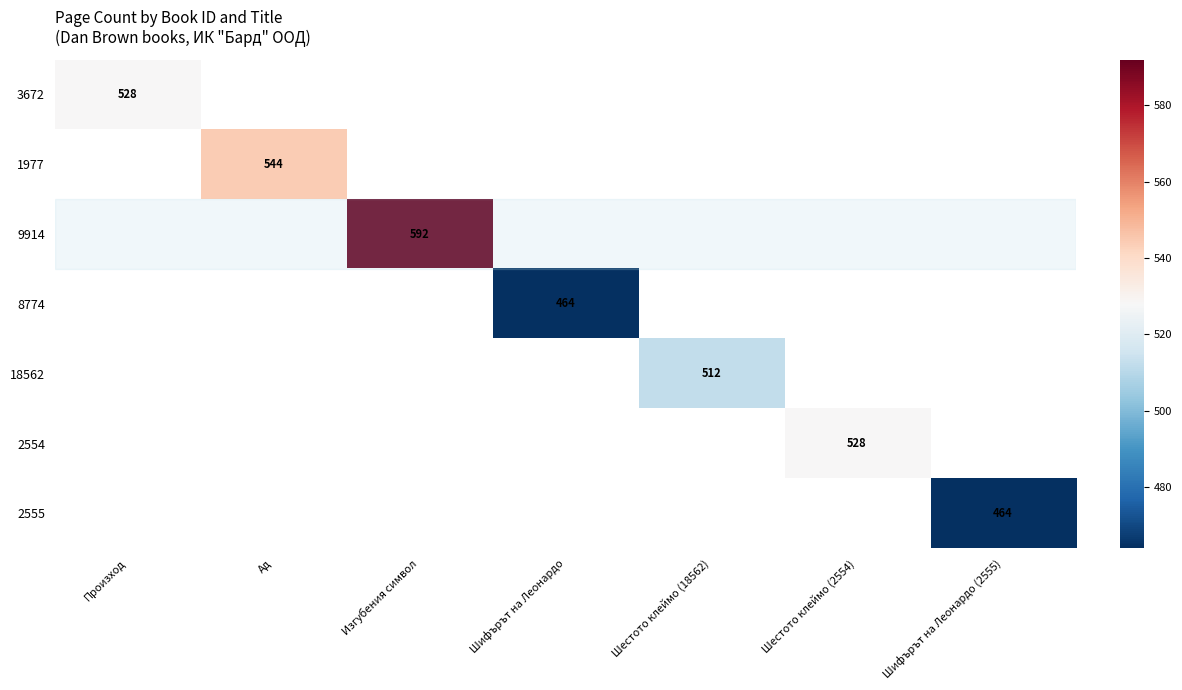

At how many categories does at least one series exceed 514?

4